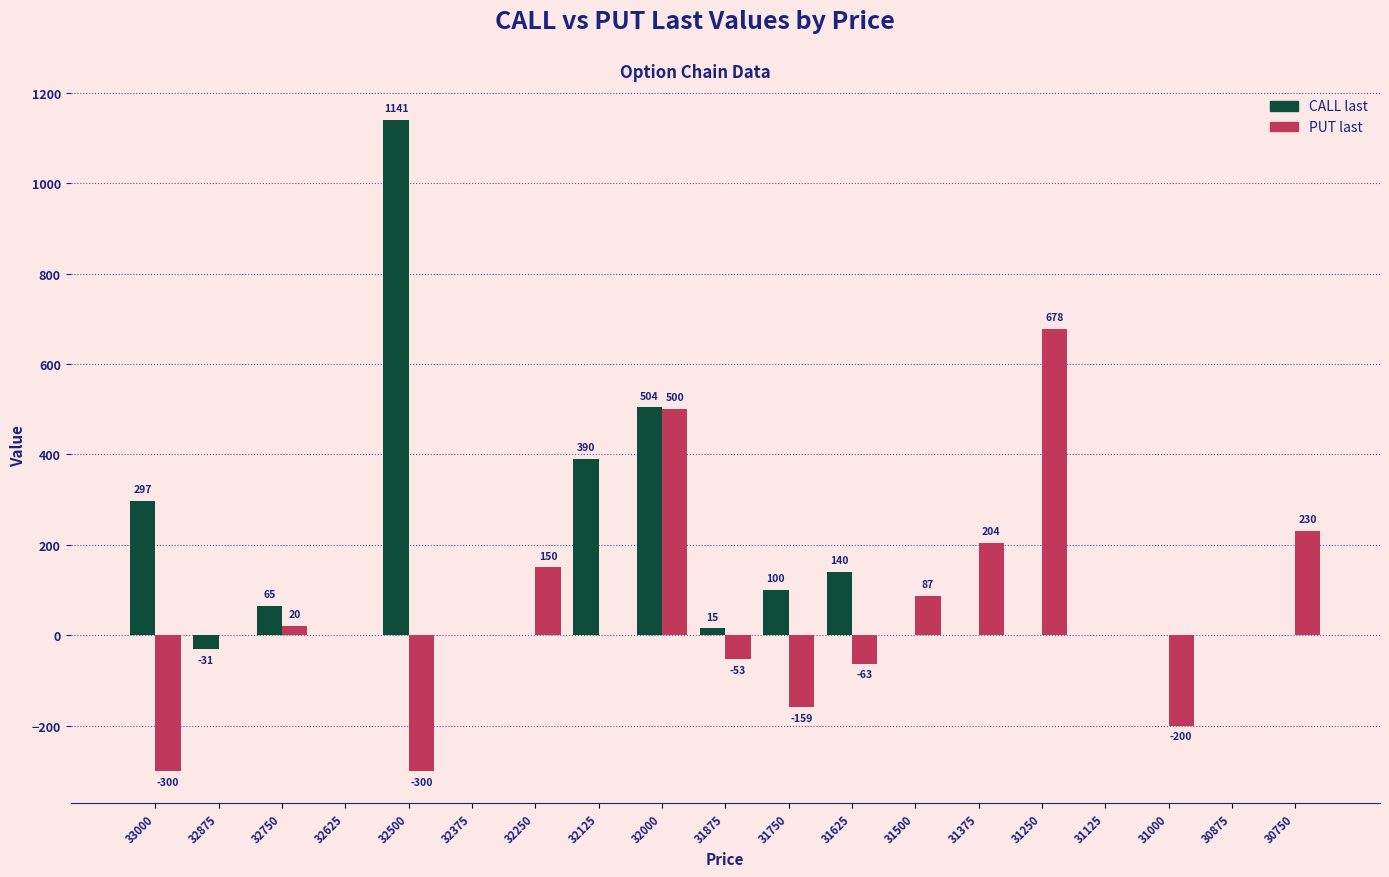

Reading left to right, what are all the values shown in this chart?

CALL last: 297	-31	65	0	1141	0	0	390	504	15	100	140	0	0	0	0	0	0	0
PUT last: -300	0	20	0	-300	0	150	0	500	-53	-159	-63	87	204	678	0	-200	0	230